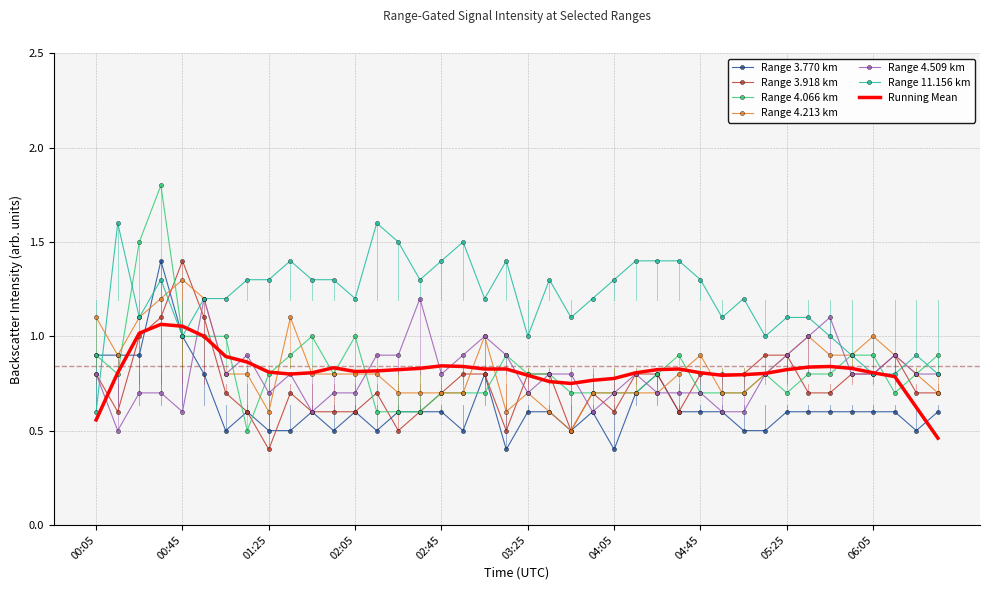

What is the maximum value shown in the chart?

1.8